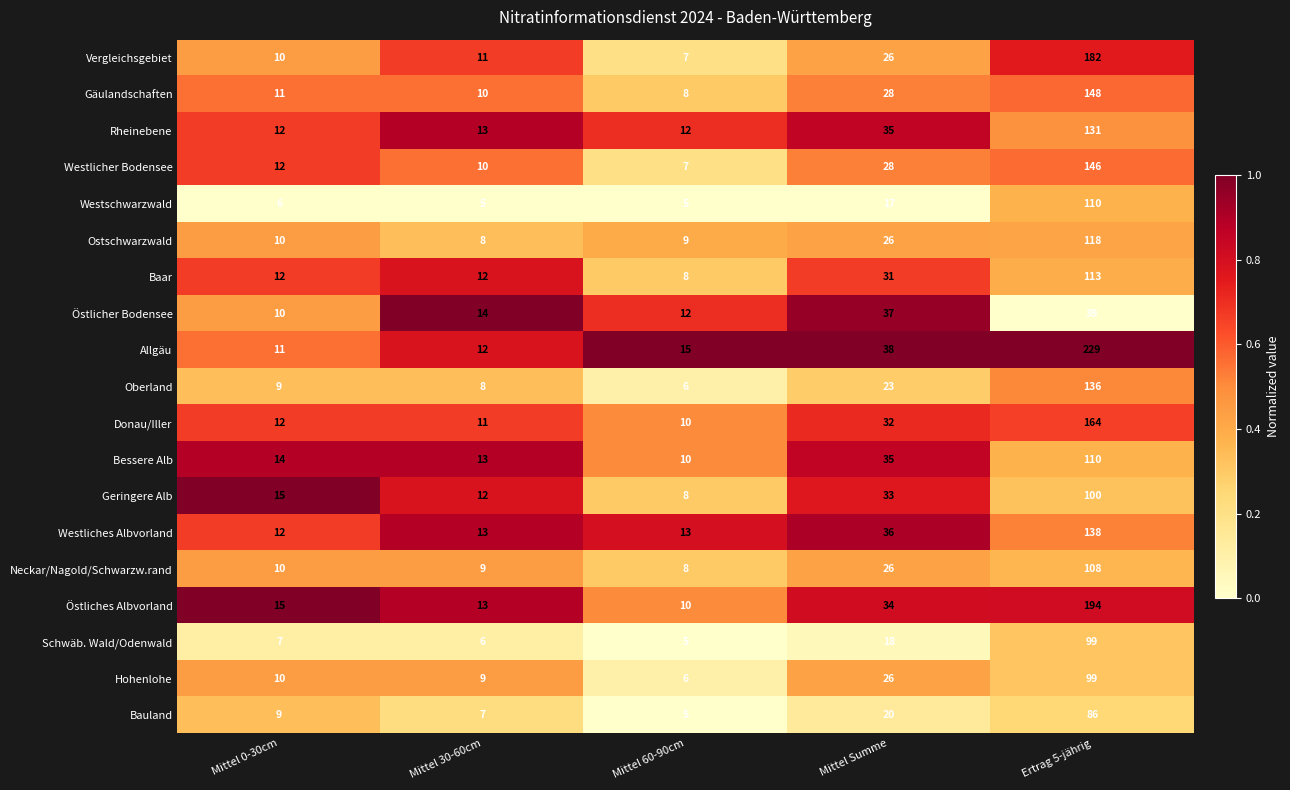

Is it true that Bessere Alb equals 4 at Mittel 60-90cm?

False